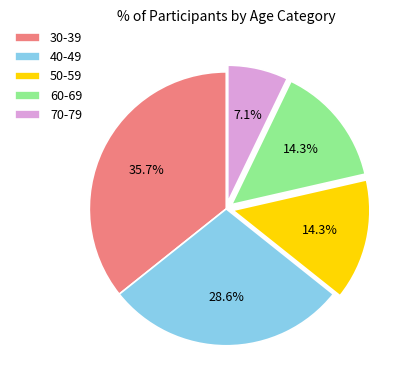

Do 70-79 and 60-69 together represent more than half of the pie?

No